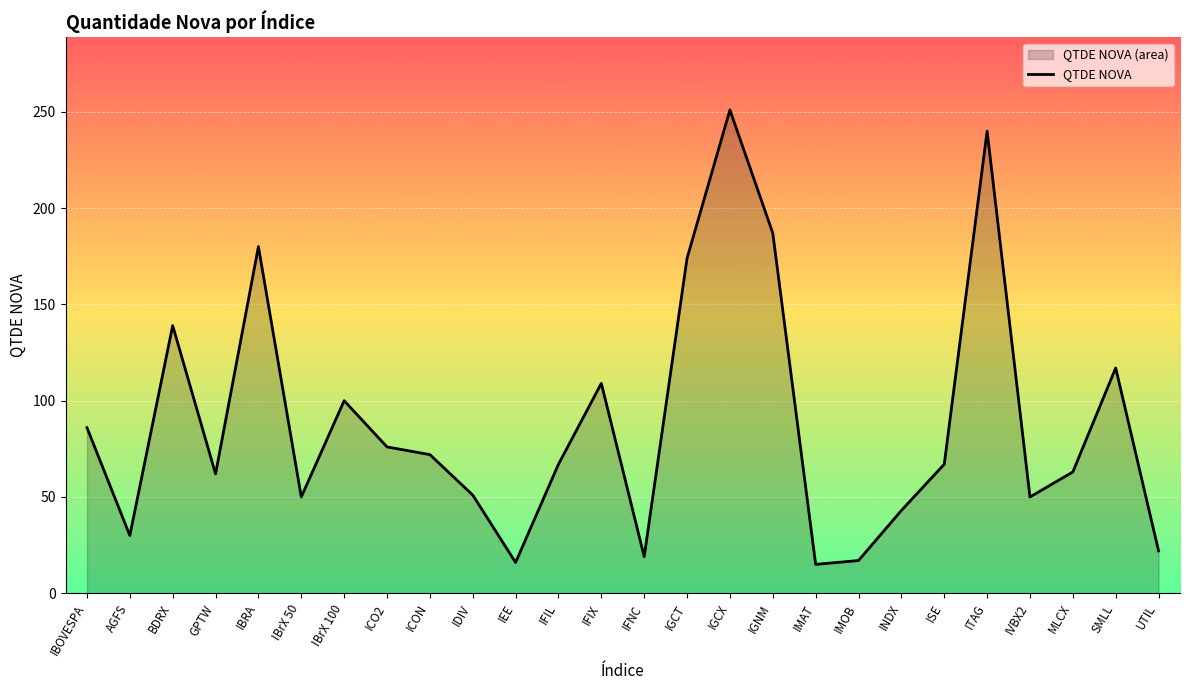

Is it true that the value at IBrX 100 is 100?

True